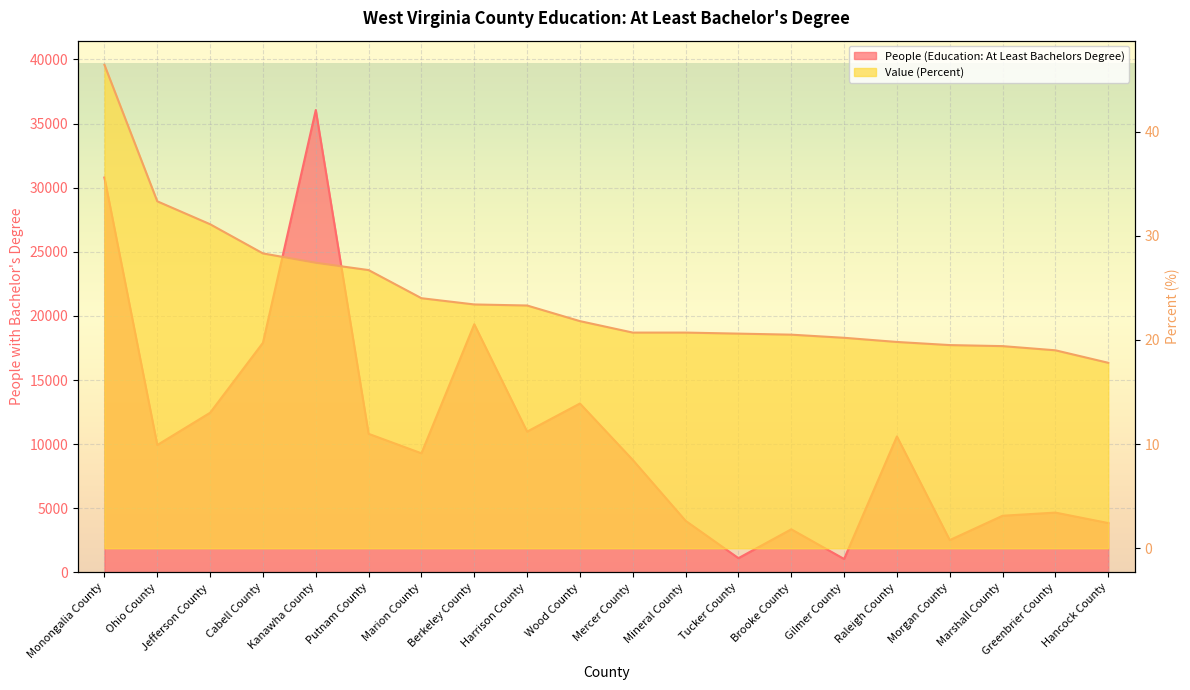

True or false: People (Education: At Least Bachelors Degree) has a value of 30790.0 at Monongalia County.

True